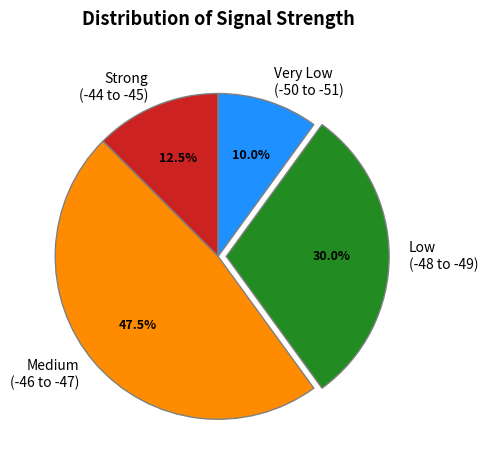

Between Low (-48 to -49) and Very Low (-50 to -51), which is larger?

Low (-48 to -49)